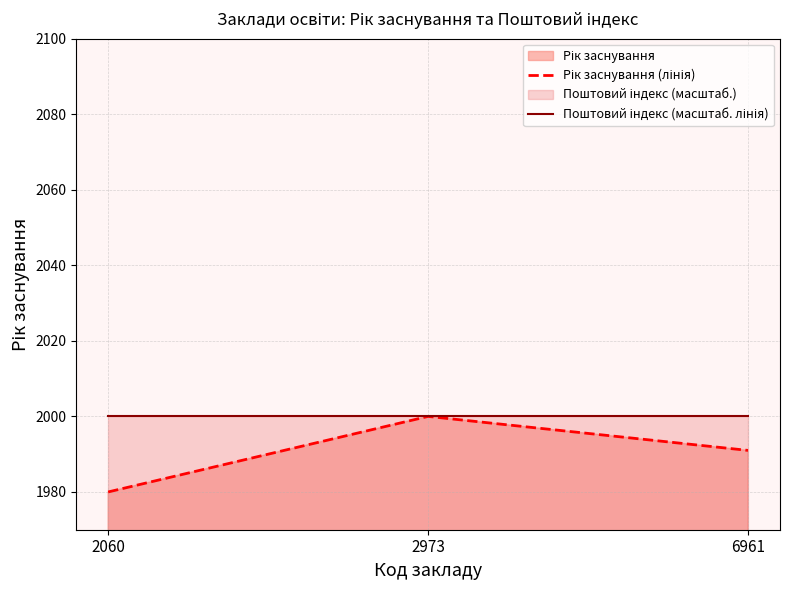

What is the approximate value of Рік заснування (лінія) at 2973?

2000